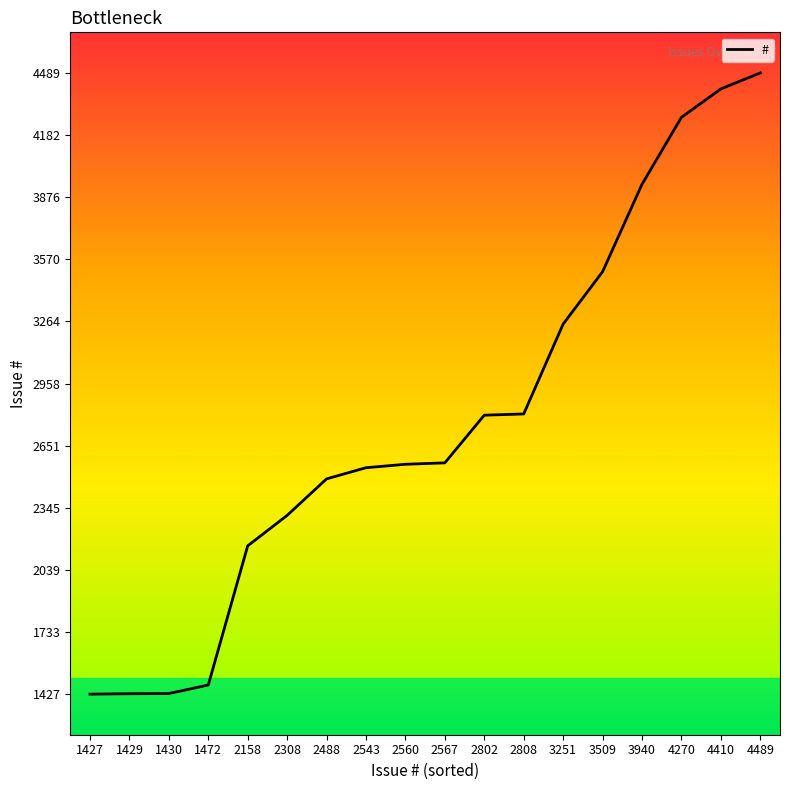

Which category has the highest value across all series?

4489